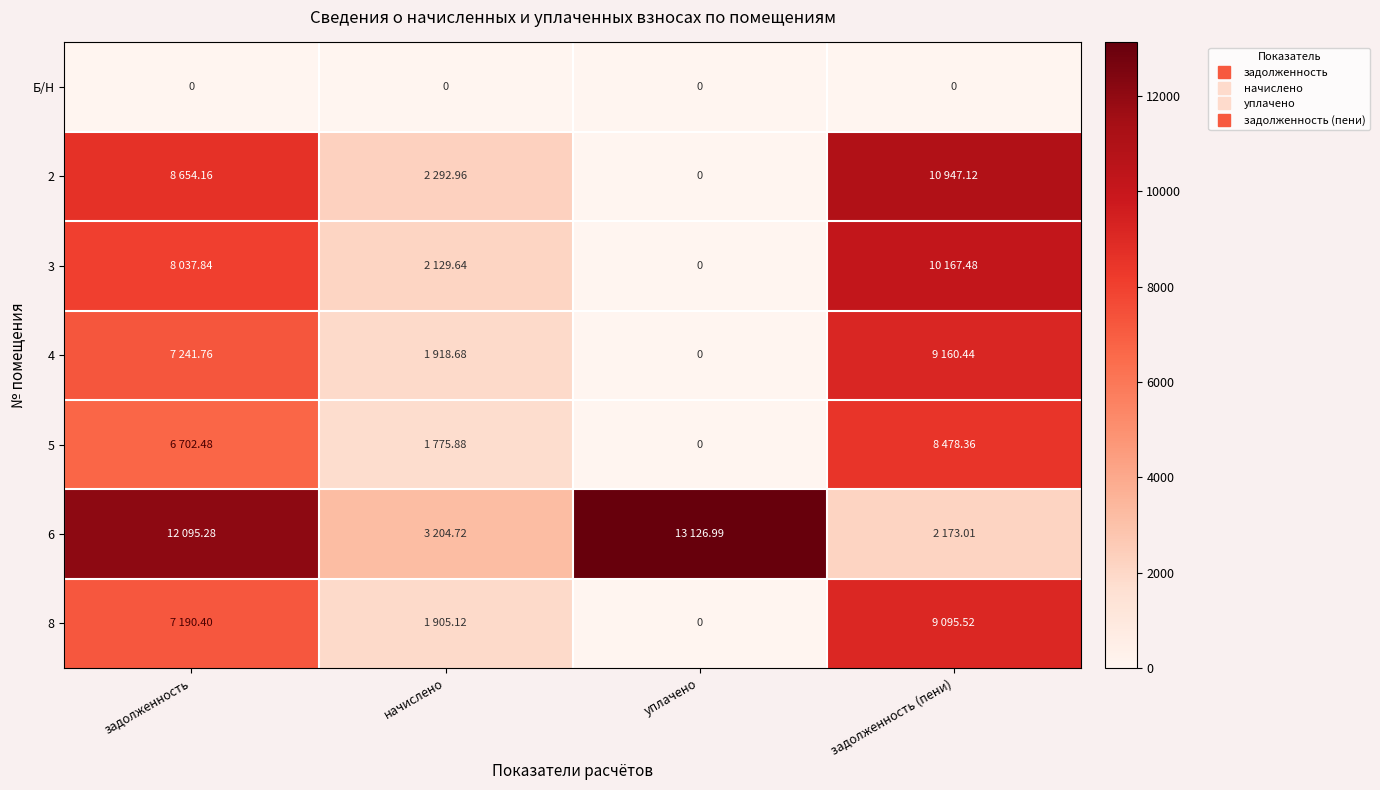

Is it true that 8 equals 3404.5 at уплачено?

False